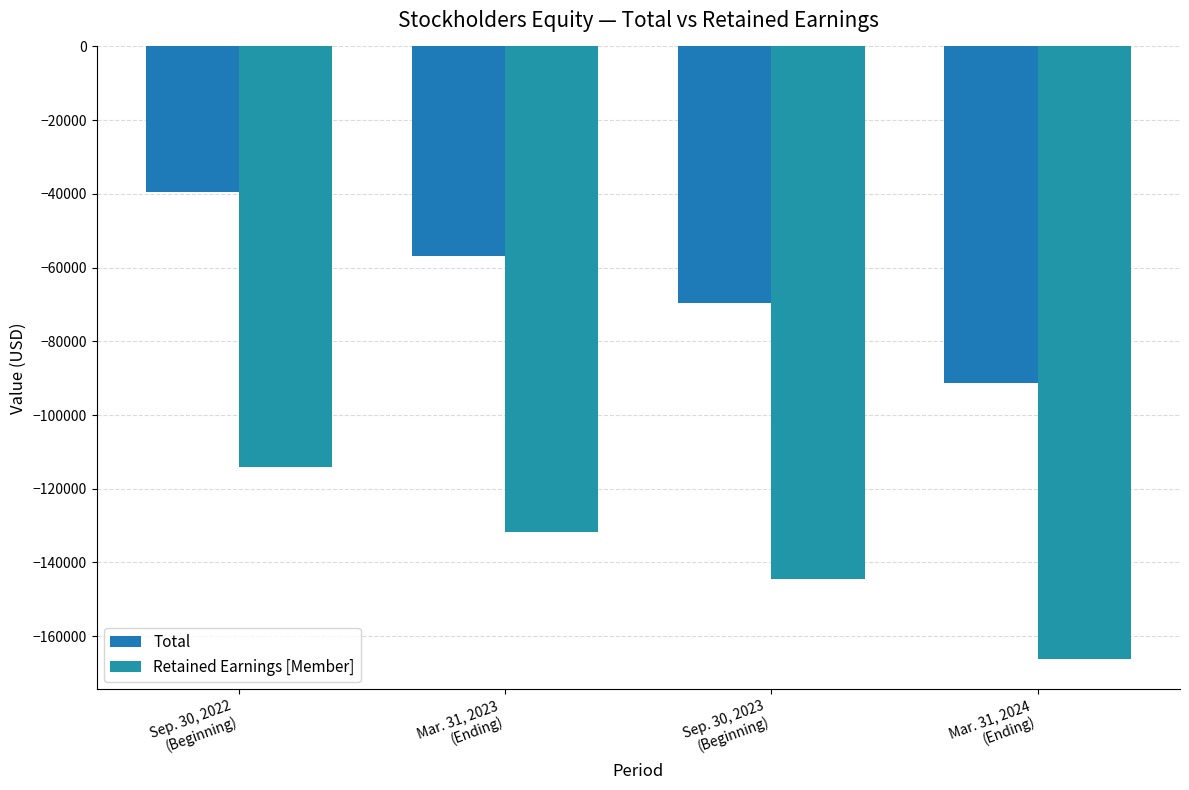

Where is Total nearest to the value -65465?

Sep. 30, 2023
(Beginning)